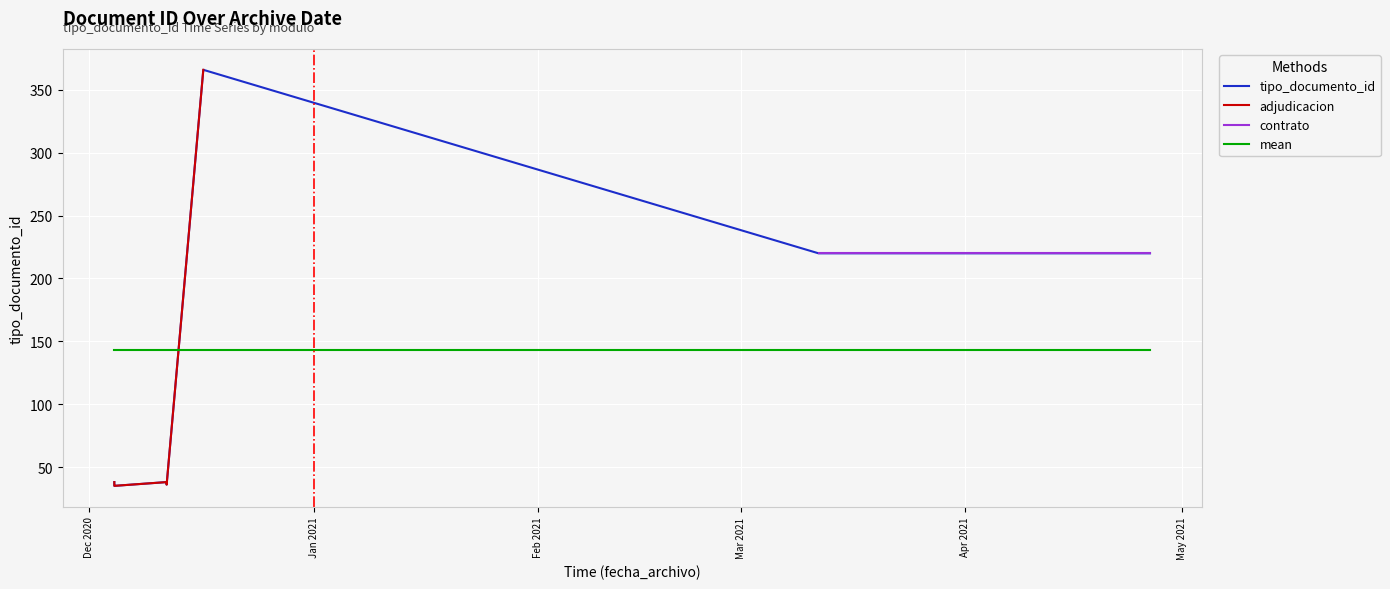

At which label is the value closest to 200?

2021-04-26 13:20:47